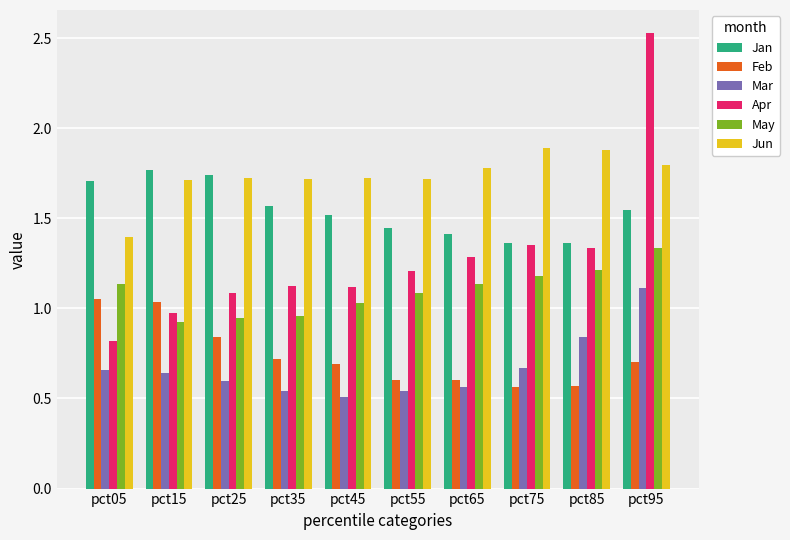

The Jun series shows 2.5 at pct85. True or false?

False